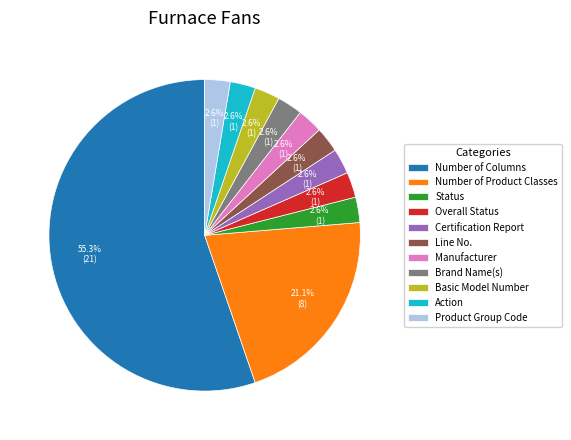

What percentage is NOT represented by Certification Report?

97.4%